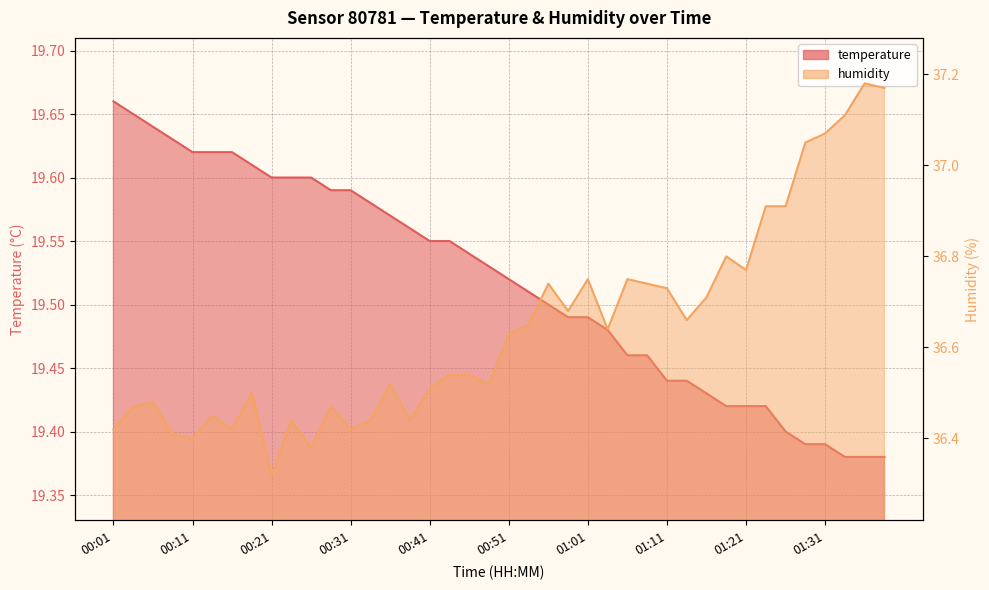

Which series has the largest range (max minus min)?

humidity